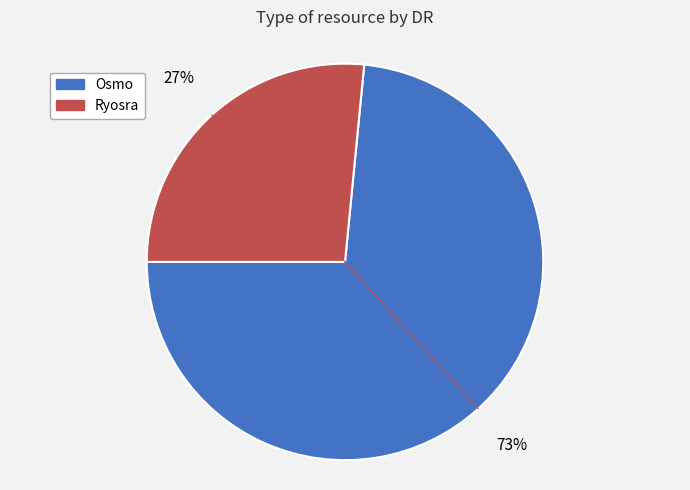

Do Osmo and Ryosra together represent more than half of the pie?

Yes